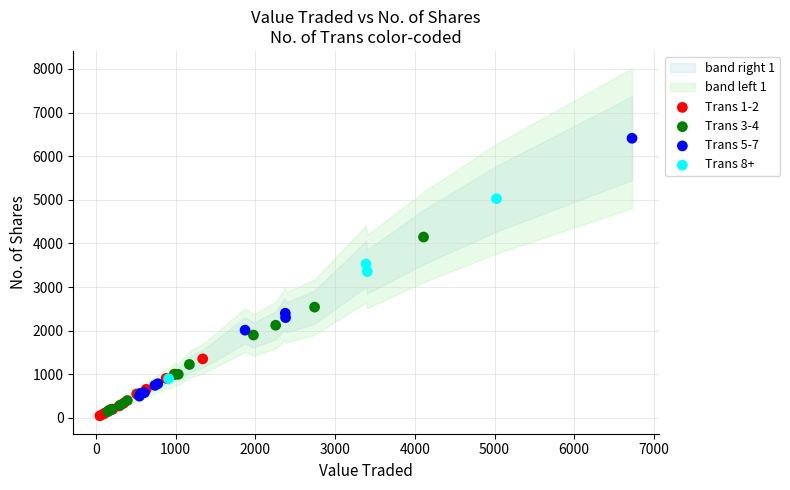

Which series has the largest Y range (max minus min)?

Trans 5-7